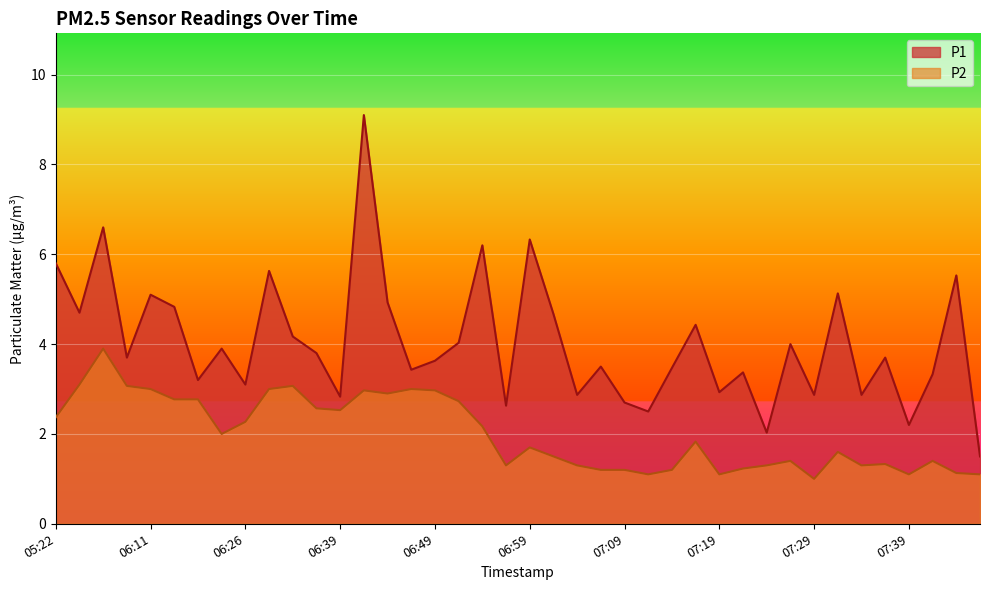

What are all the series names shown in the legend?

P1, P2